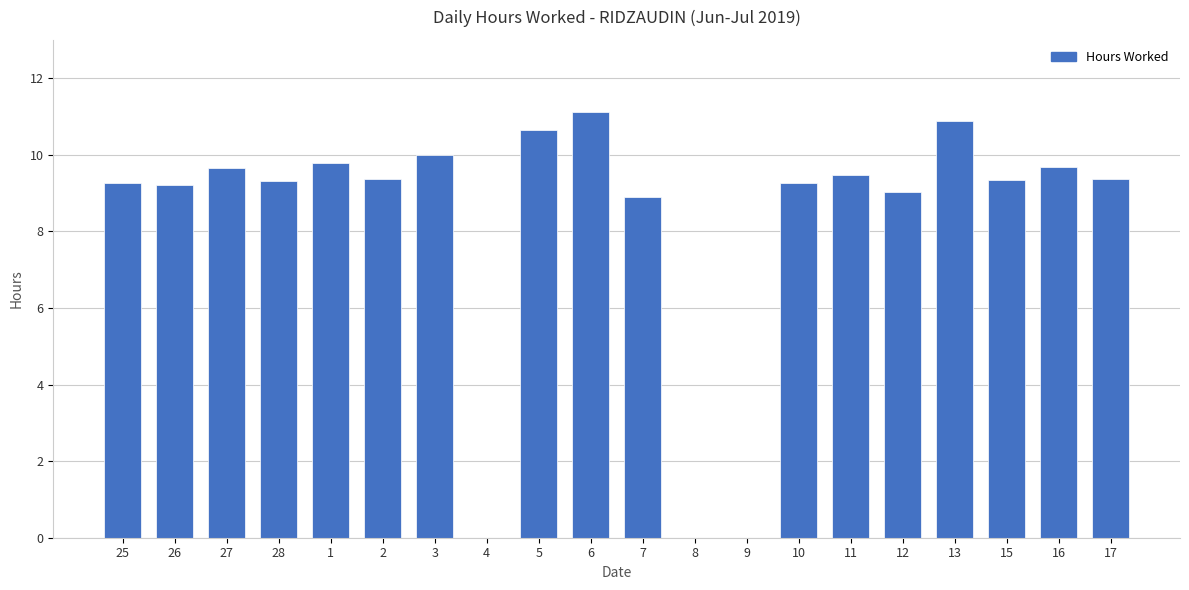

What is the change in value from 28 to 16?

+0.4